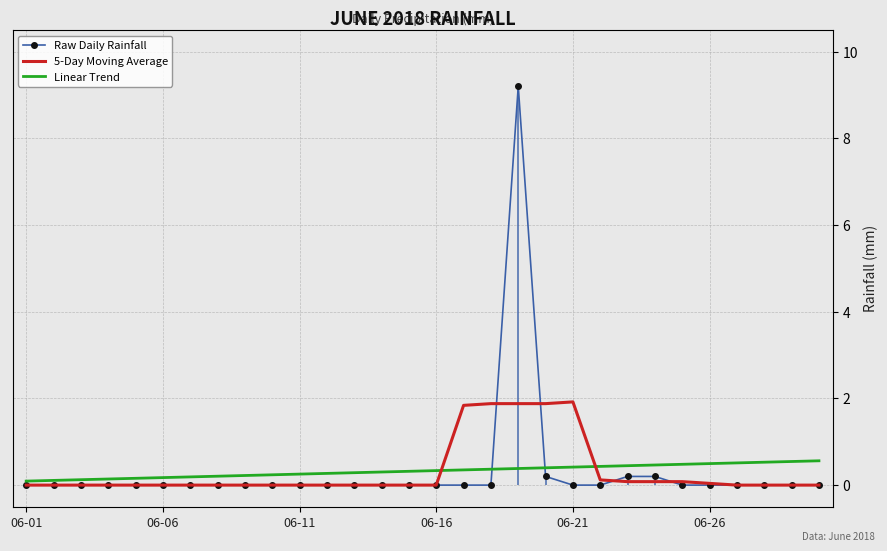

Reading left to right, what are all the values shown in this chart?

Raw Daily Rainfall: 0.0	0.0	0.0	0.0	0.0	0.0	0.0	0.0	0.0	0.0	0.0	0.0	0.0	0.0	0.0	0.0	0.0	0.0	9.2	0.2	0.0	0.0	0.2	0.2	0.0	0.0	0.0	0.0	0.0	0.0
5-Day Moving Average: 0.0	0.0	0.0	0.0	0.0	0.0	0.0	0.0	0.0	0.0	0.0	0.0	0.0	0.0	0.0	0.0	1.8	1.9	1.9	1.9	1.9	0.1	0.1	0.1	0.1	0.0	0.0	0.0	0.0	0.0
Linear Trend: 0.1	0.1	0.1	0.1	0.2	0.2	0.2	0.2	0.2	0.2	0.3	0.3	0.3	0.3	0.3	0.3	0.4	0.4	0.4	0.4	0.4	0.4	0.4	0.5	0.5	0.5	0.5	0.5	0.5	0.6